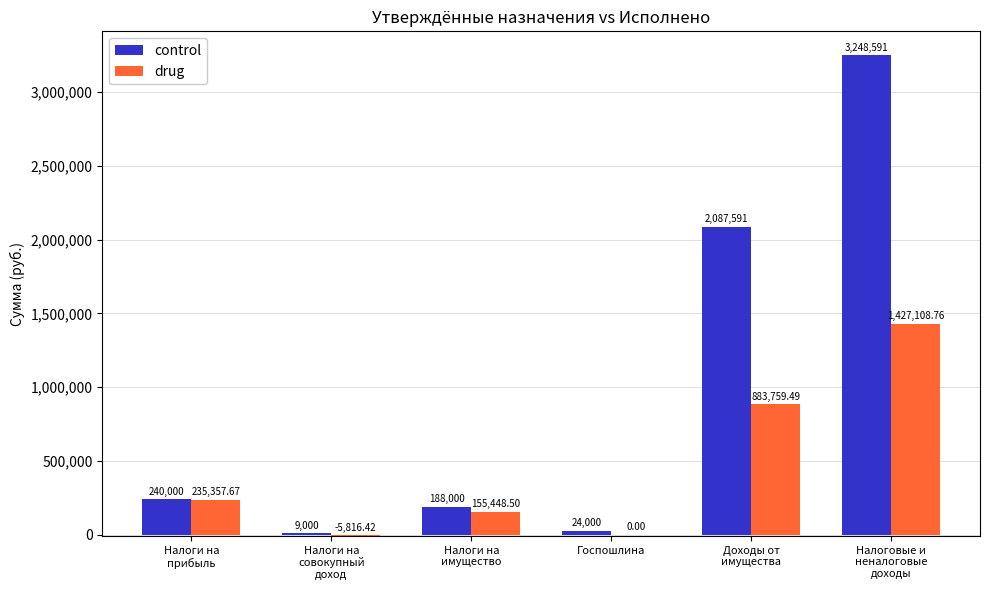

Between Госпошлина and Налоговые и
неналоговые
доходы, which series saw the biggest shift?

control